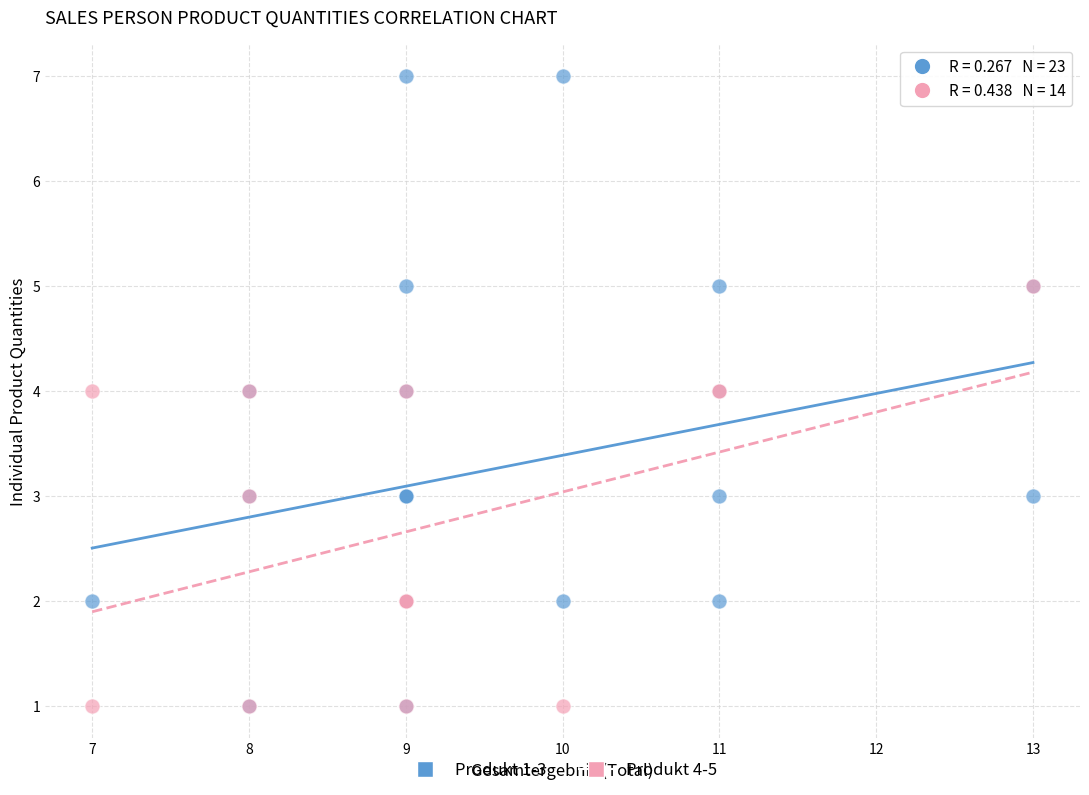

Which series has the widest spread of Y values?

Produkt 1-3